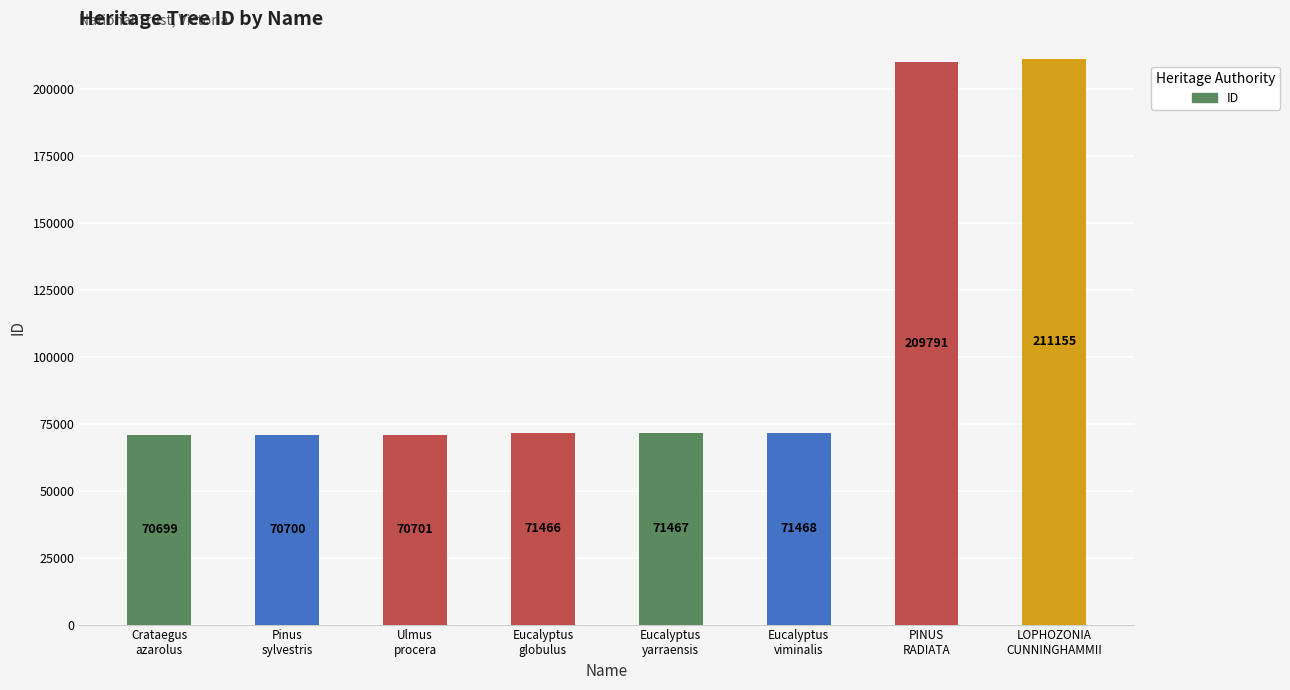

List the labels in order of value, largest first.

LOPHOZONIA
CUNNINGHAMMII, PINUS
RADIATA, Eucalyptus
viminalis, Eucalyptus
yarraensis, Eucalyptus
globulus, Ulmus
procera, Pinus
sylvestris, Crataegus
azarolus